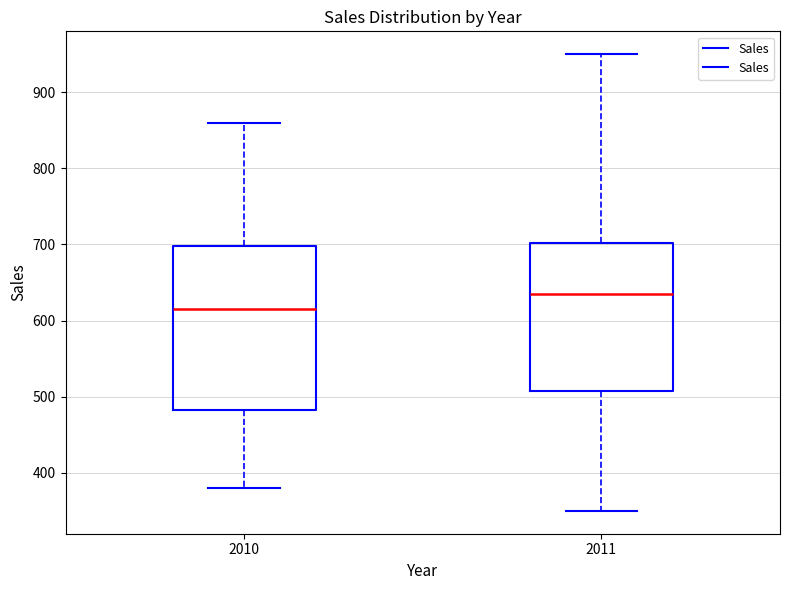

Which box is the tallest, from its lower edge to its upper edge?

2010